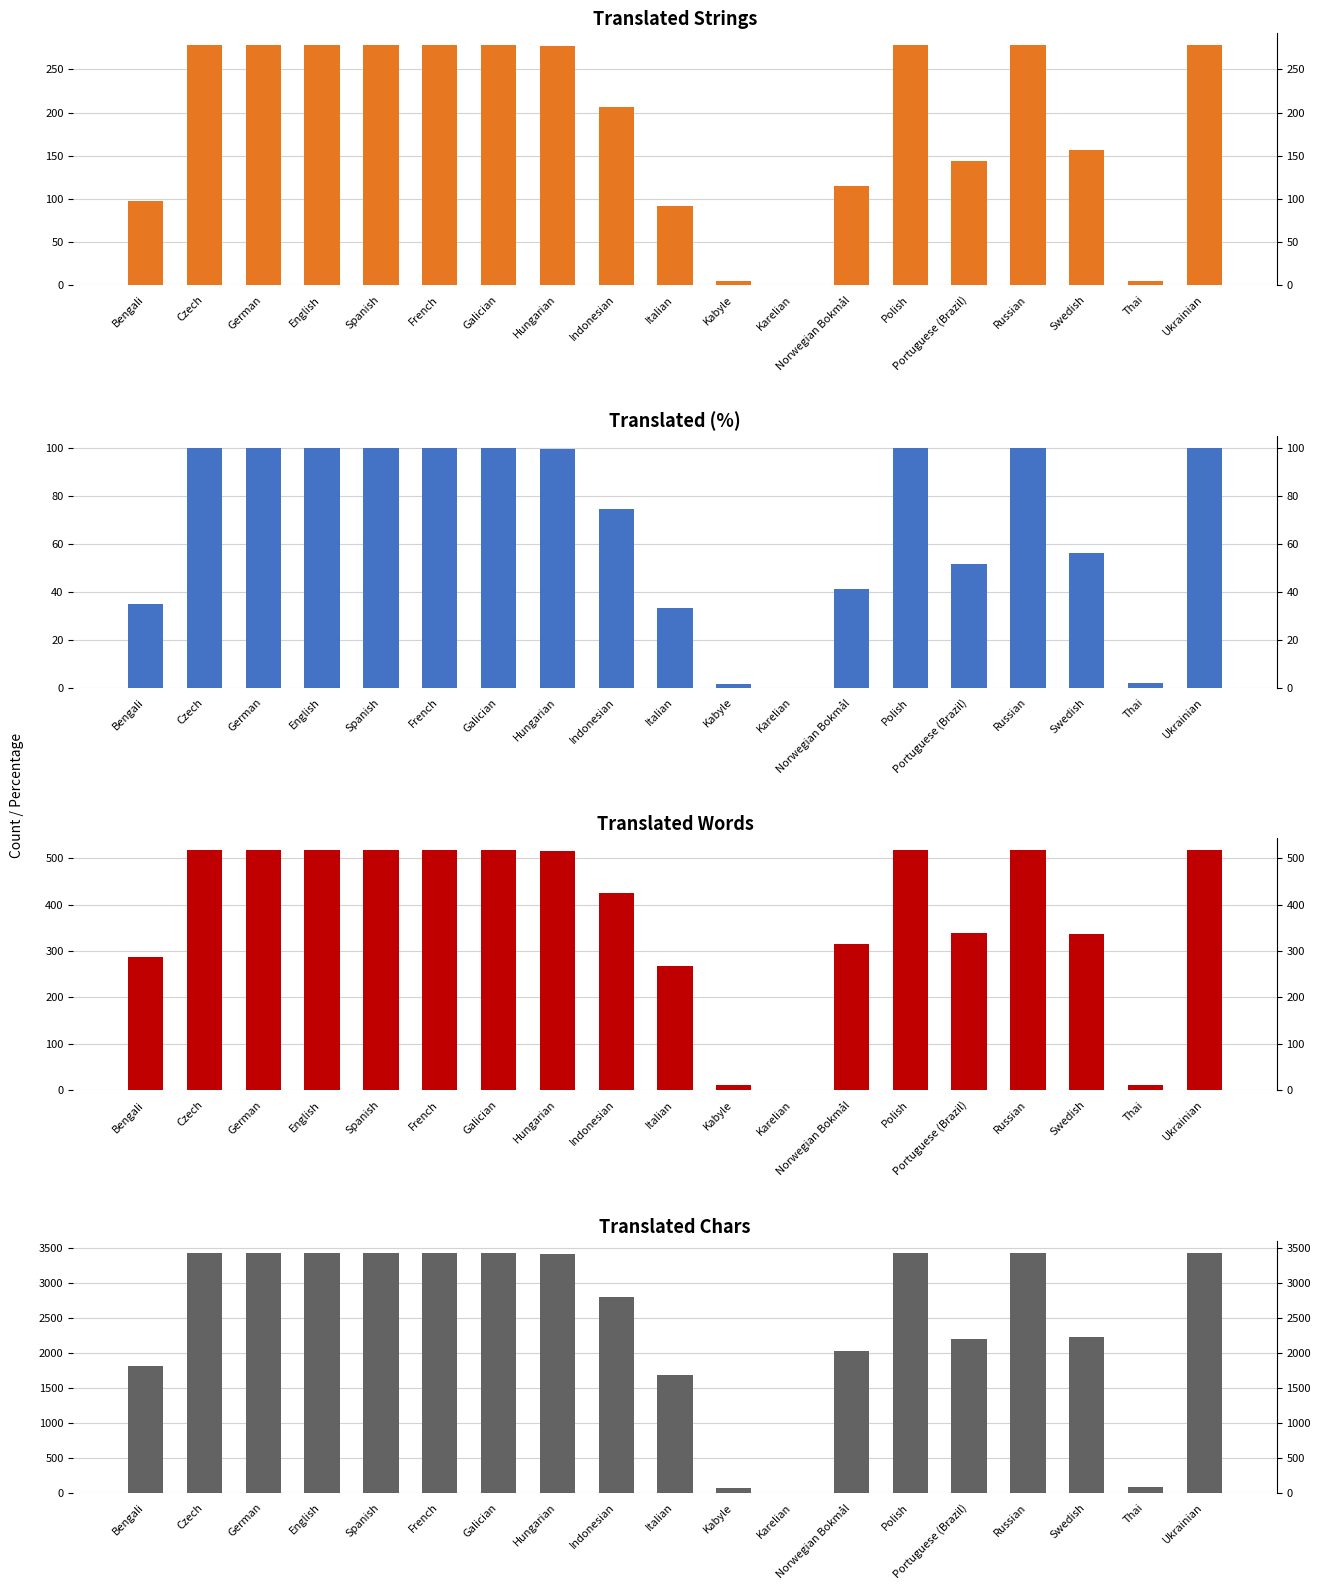

At which category is the sum across all series the highest?

Czech